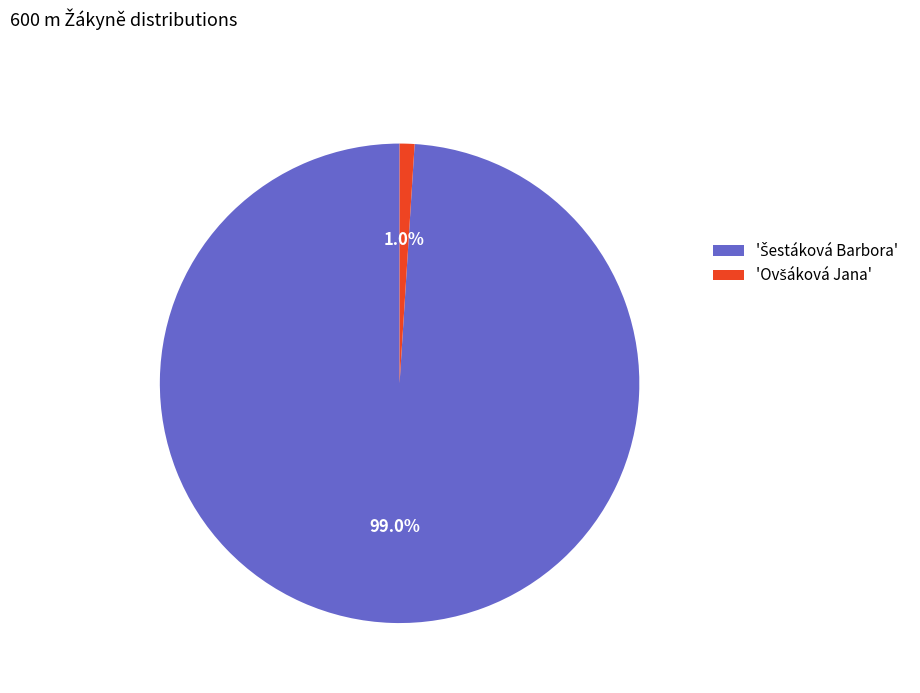

Is there a majority slice in this chart?

Yes